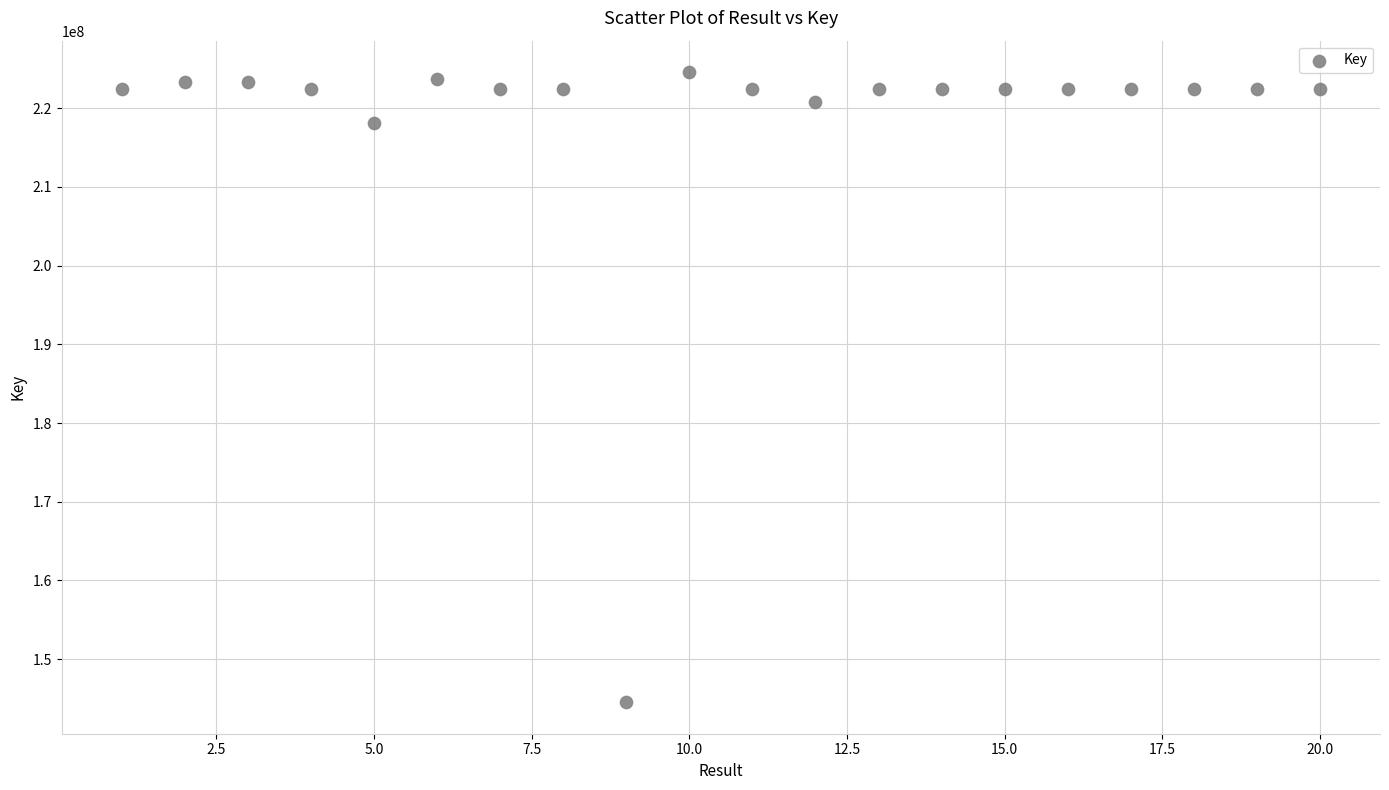

What is the range of Y values (max minus min)?

80050946